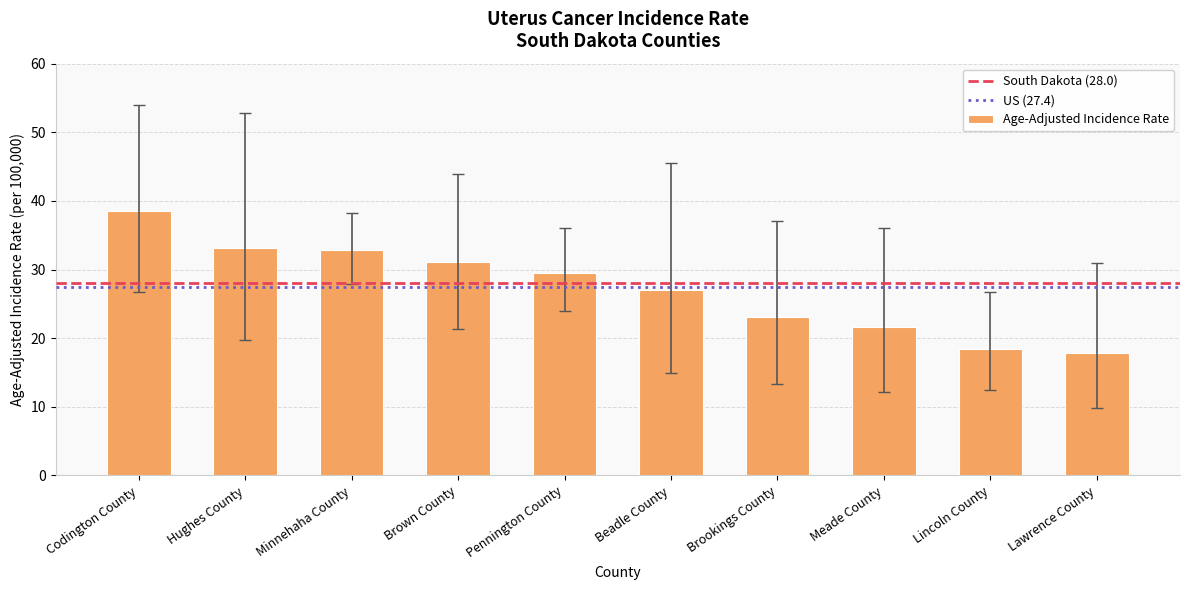

Does the chart contain any negative values?

No